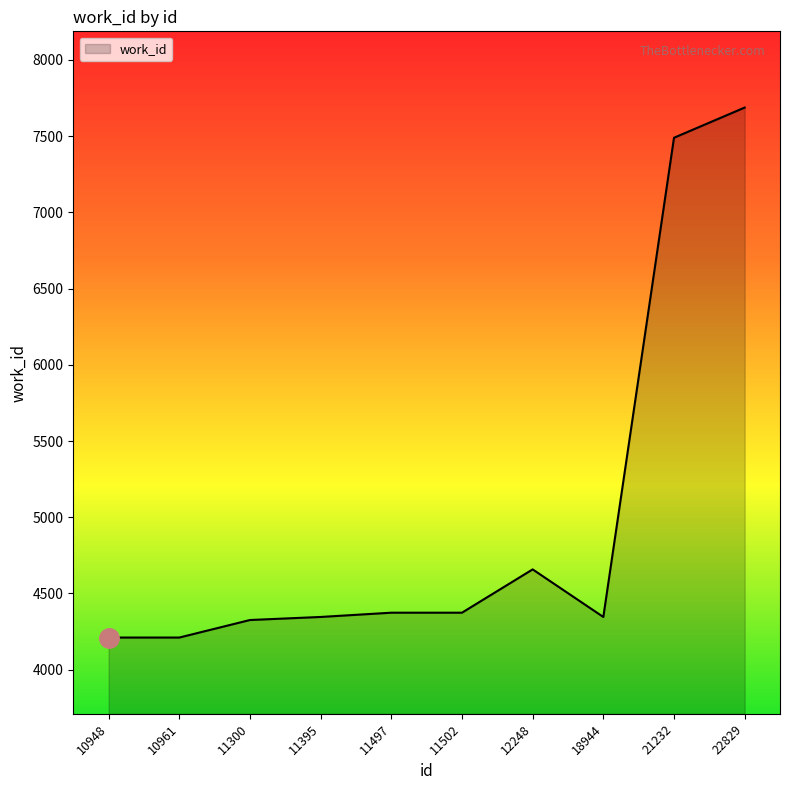

Reading left to right, transcribe all the data shown in this chart.

10948=4211	10961=4211	11300=4326	11395=4346	11497=4374	11502=4374	12248=4658	18944=4346	21232=7489	22829=7687